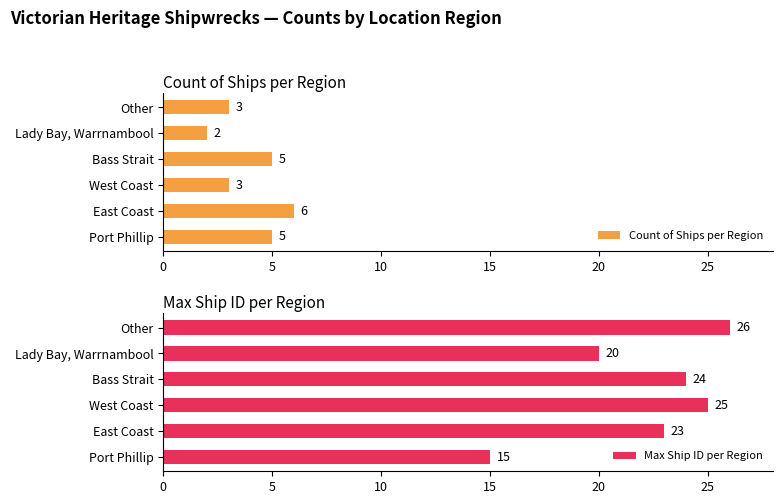

What is the difference between the second highest and minimum values in the Count of Ships per Region series?

3